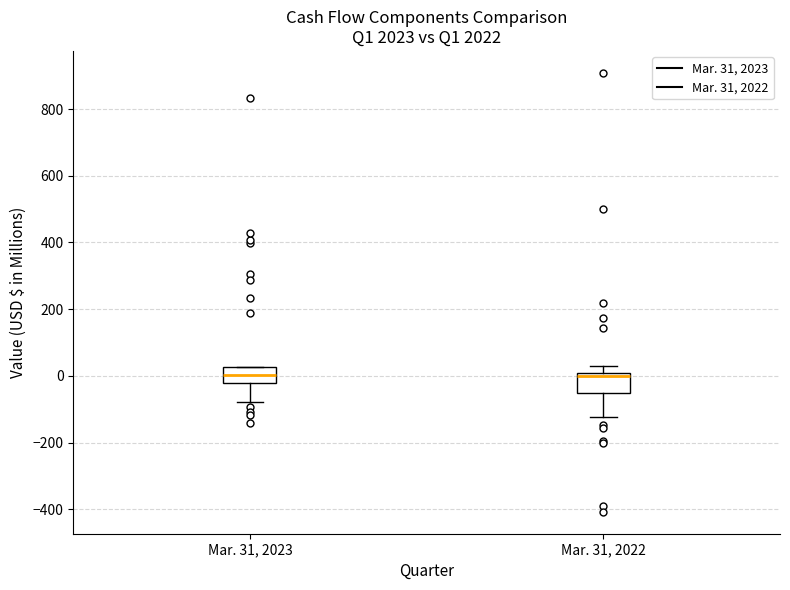

Reading left to right, transcribe this box plot: for each box, give where its median line is, the range the box spans, and where its two whiskers end, as read against the y-axis. The values are not printed on the chart, so give them approximately, as read against the axis.

Mar. 31, 2023: median 0, box -20 to 20, whiskers -80 to 20
Mar. 31, 2022: median 0, box -60 to 20, whiskers -120 to 40